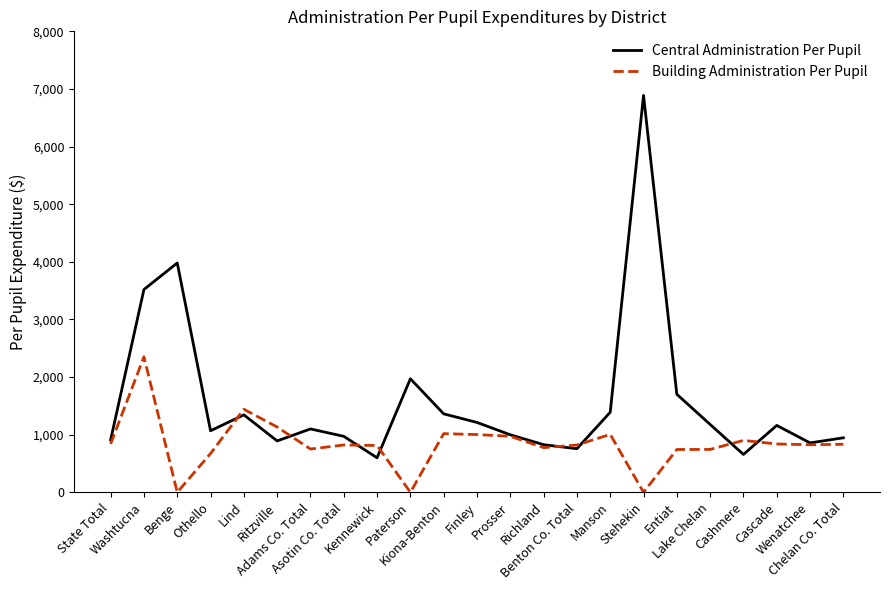

Is the value of Building Administration Per Pupil at Manson greater than the value of Central Administration Per Pupil at Finley?

No